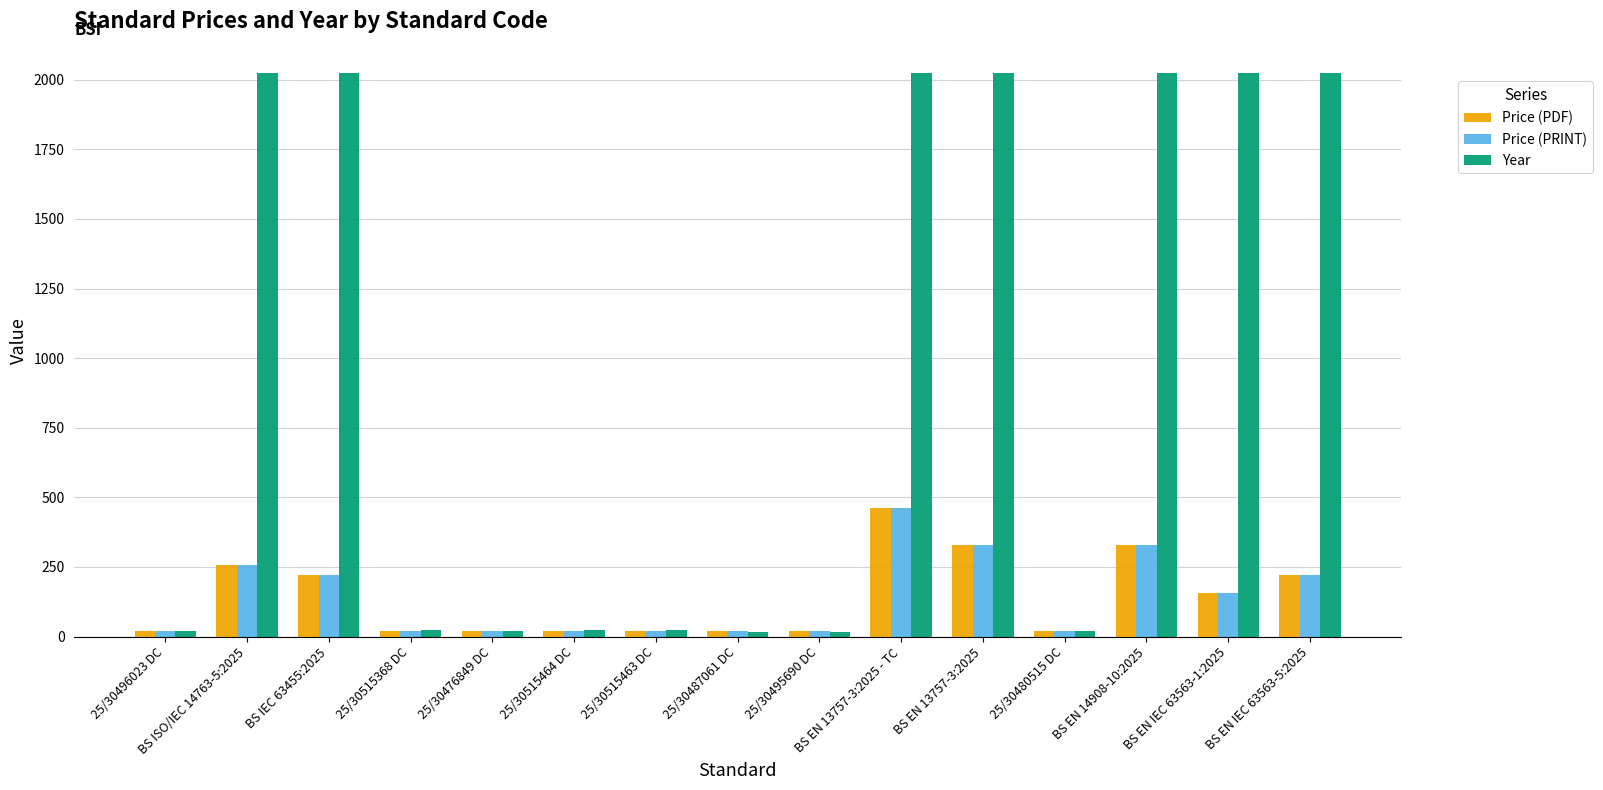

What is the difference between the Year values at BS EN 13757-3:2025 - TC and 25/30515368 DC?

2001